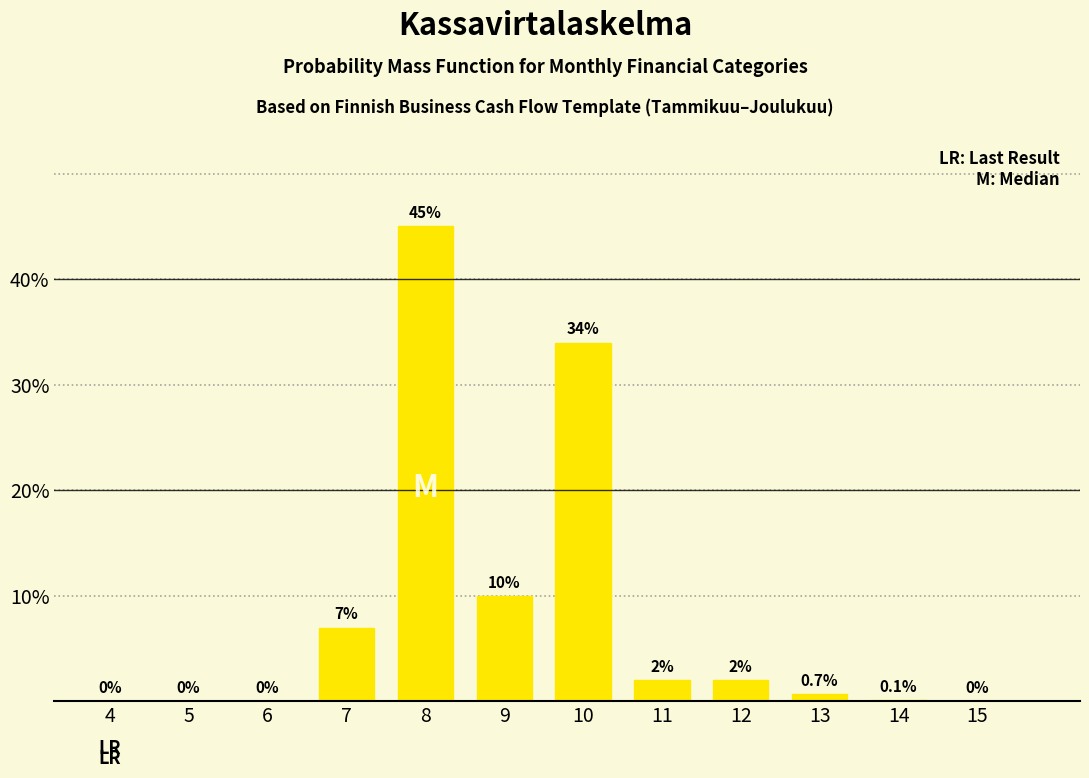

Reading left to right, what are all the values shown in this chart?

4=0.0	5=0.0	6=0.0	7=7.0	8=45.0	9=10.0	10=34.0	11=2.0	12=2.0	13=0.7	14=0.1	15=0.0